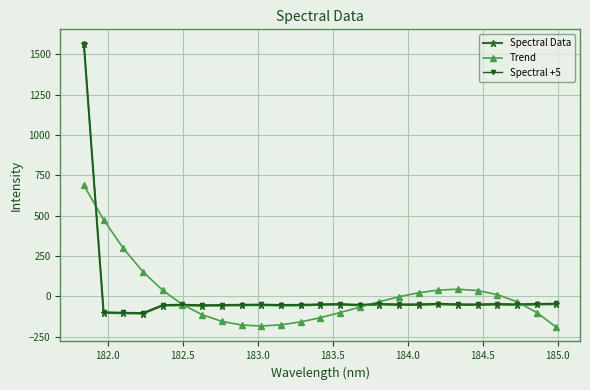

What is the smallest value displayed?

-192.6